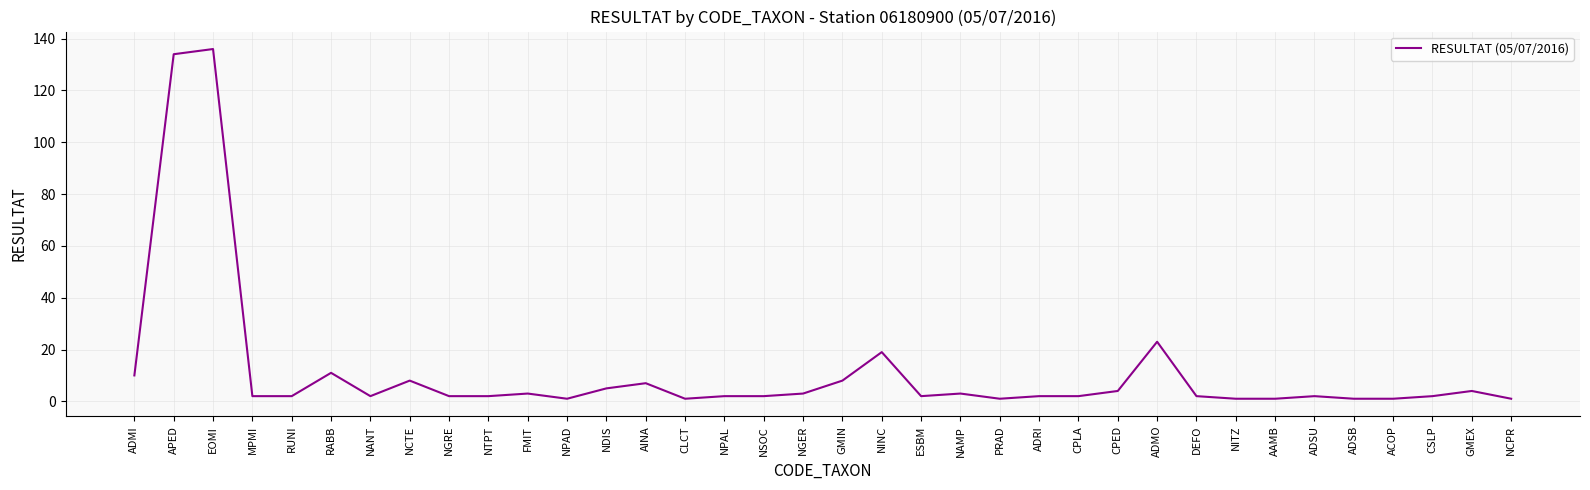

Which has a higher value, GMIN or ADSU?

GMIN